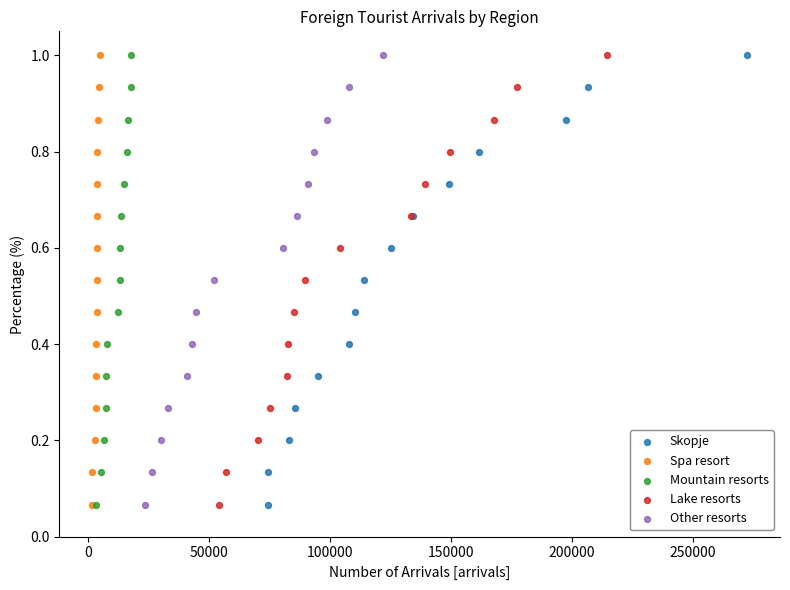

What are all the series names shown in the legend?

Skopje, Spa resort, Mountain resorts, Lake resorts, Other resorts